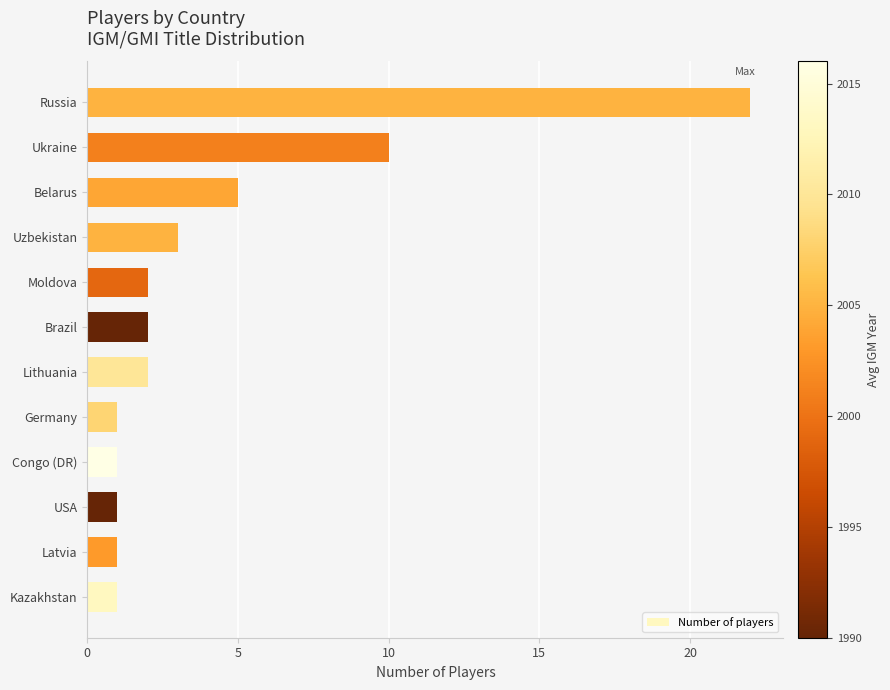

Reading top to bottom, what are all the values shown in this chart?

Russia=22	Ukraine=10	Belarus=5	Uzbekistan=3	Moldova=2	Brazil=2	Lithuania=2	Germany=1	Congo (DR)=1	USA=1	Latvia=1	Kazakhstan=1